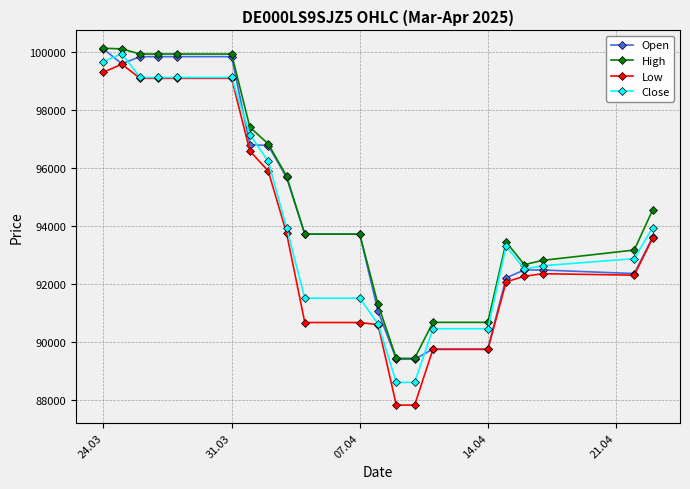

True or false: High and Low cross at least once.

False